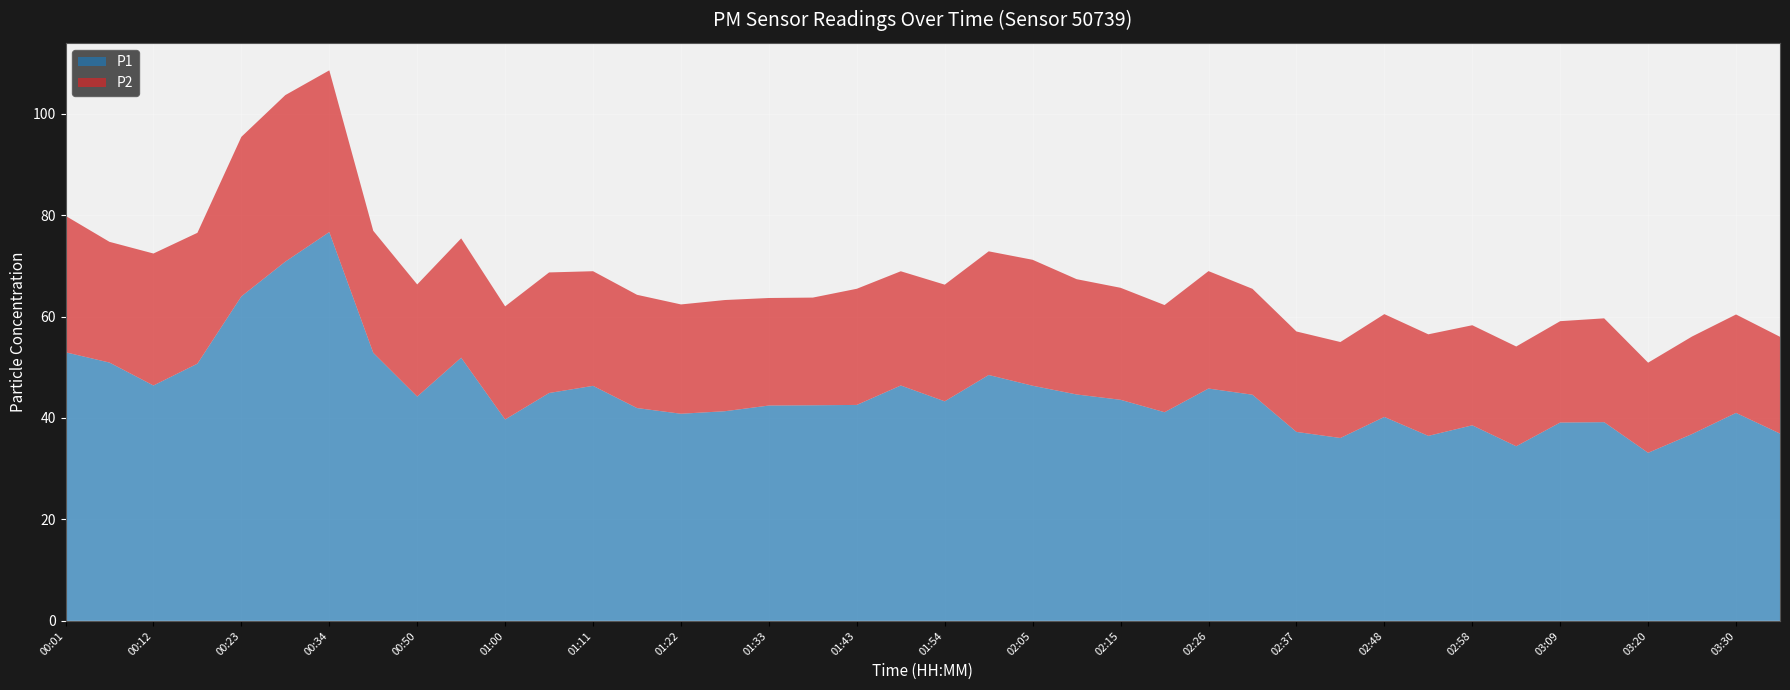

Reading left to right, list all the values displayed in this chart.

P1: 00:01=53.0	00:07=50.9	00:12=46.4	00:18=50.7	00:23=64.0	00:28=70.8	00:34=76.7	00:44=52.9	00:50=44.2	00:55=51.9	01:00=39.7	01:06=44.9	01:11=46.3	01:16=42.0	01:22=40.8	01:27=41.3	01:33=42.5	01:38=42.5	01:43=42.6	01:49=46.4	01:54=43.3	01:59=48.5	02:05=46.4	02:10=44.6	02:15=43.6	02:21=41.1	02:26=45.8	02:32=44.6	02:37=37.2	02:42=36.0	02:48=40.2	02:53=36.5	02:58=38.5	03:04=34.4	03:09=39.1	03:14=39.2	03:20=33.1	03:25=36.8	03:30=41.0	03:36=36.9
P2: 00:01=26.9	00:07=23.8	00:12=26.0	00:18=25.8	00:23=31.4	00:28=32.8	00:34=31.9	00:44=24.1	00:50=22.1	00:55=23.5	01:00=22.3	01:06=23.8	01:11=22.6	01:16=22.3	01:22=21.6	01:27=21.9	01:33=21.2	01:38=21.2	01:43=22.9	01:49=22.5	01:54=23.0	01:59=24.4	02:05=24.8	02:10=22.7	02:15=22.1	02:21=21.1	02:26=23.1	02:32=20.9	02:37=19.8	02:42=18.9	02:48=20.3	02:53=20.0	02:58=19.7	03:04=19.7	03:09=20.0	03:14=20.5	03:20=17.8	03:25=19.2	03:30=19.4	03:36=19.1